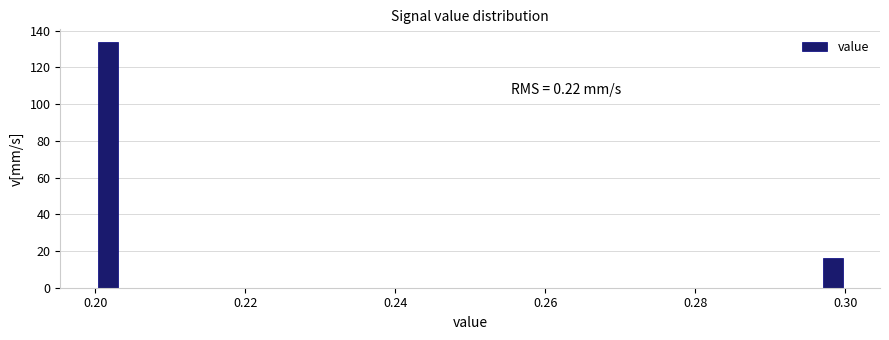

Around what value on the x-axis is the tallest bar? Give the approximate position of its centre, as read against the axis.

0.202